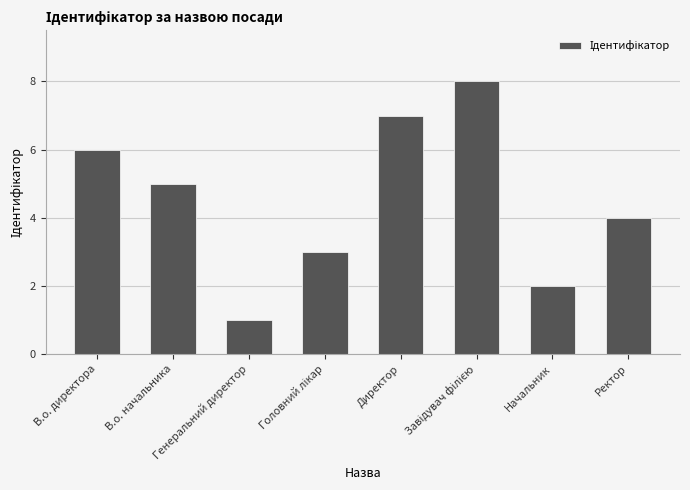

What is the difference between the maximum and second lowest values?

6